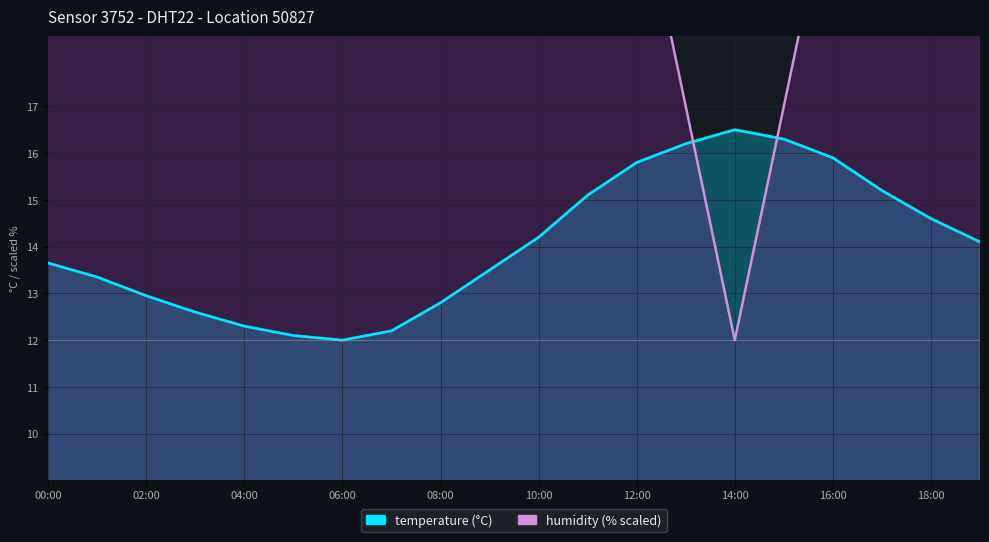

True or false: humidity and temperature intersect in this chart.

True